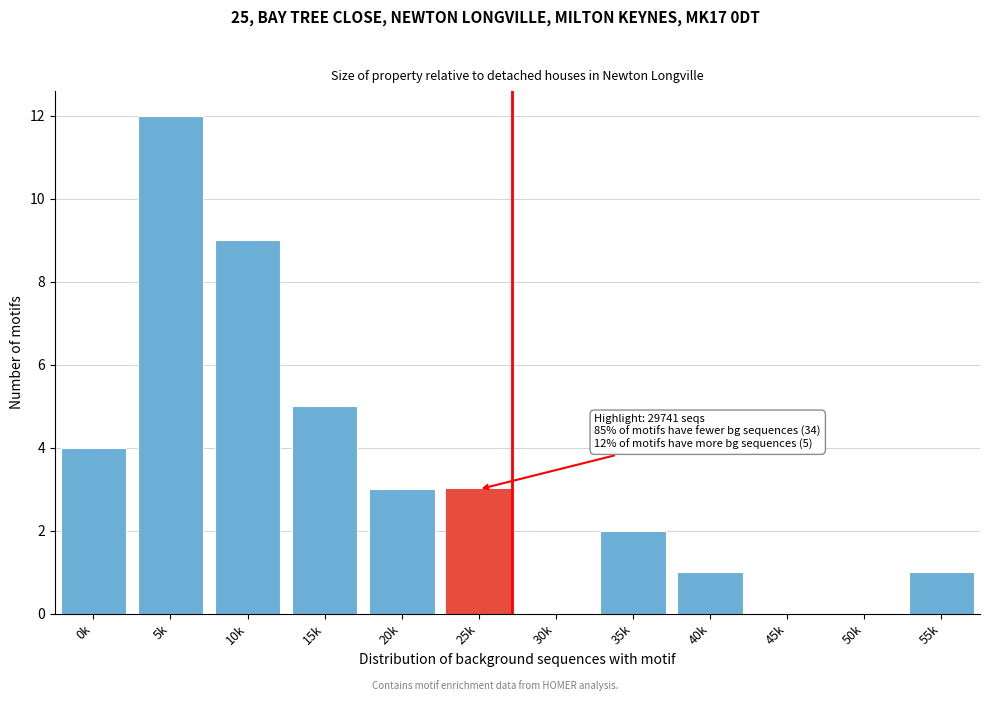

Reading left to right, list all the values displayed in this chart.

0k=4	5k=12	10k=9	15k=5	20k=3	25k=3	30k=0	35k=2	40k=1	45k=0	50k=0	55k=1